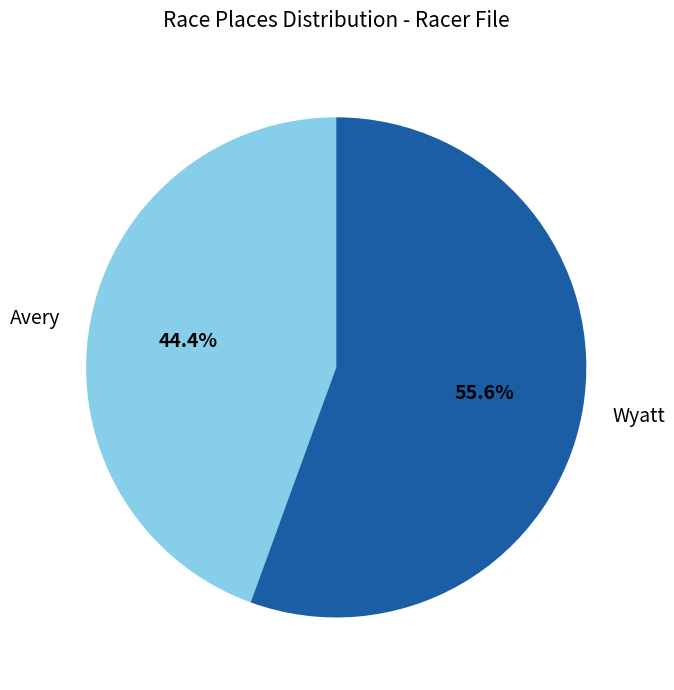

Is there a majority slice in this chart?

Yes